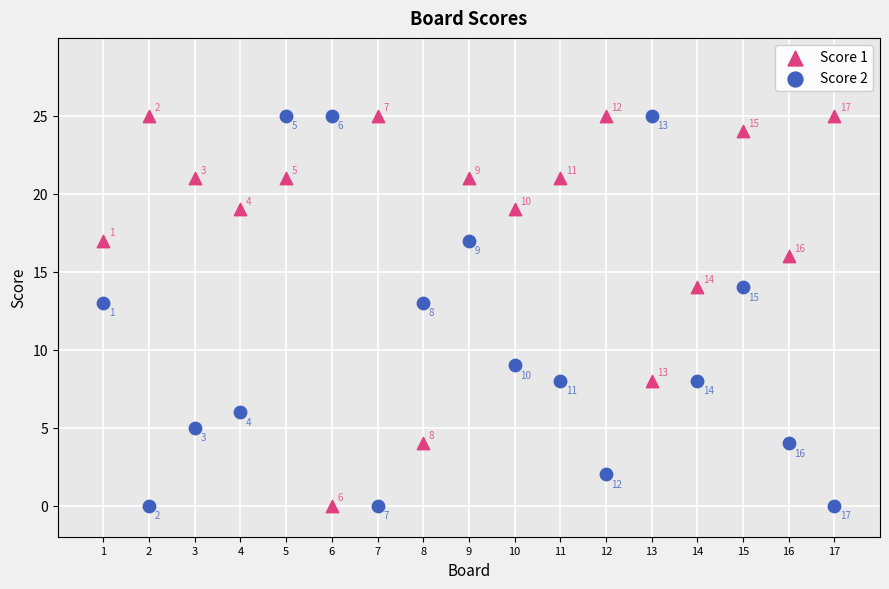

What is the X range (max minus min) for the scatter plot?

16